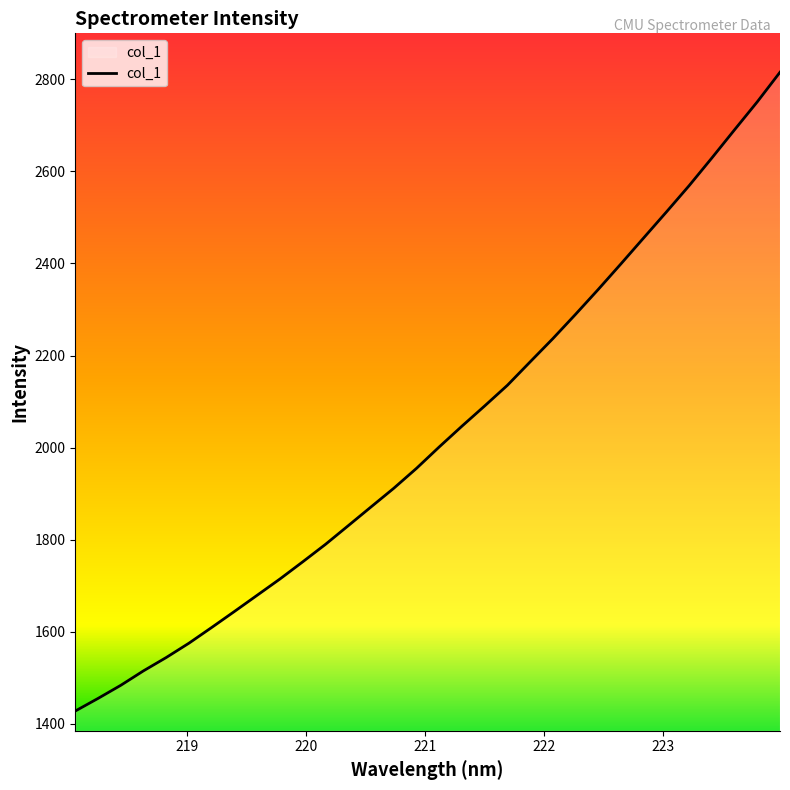

What is the difference between the maximum and minimum values?

1387.2